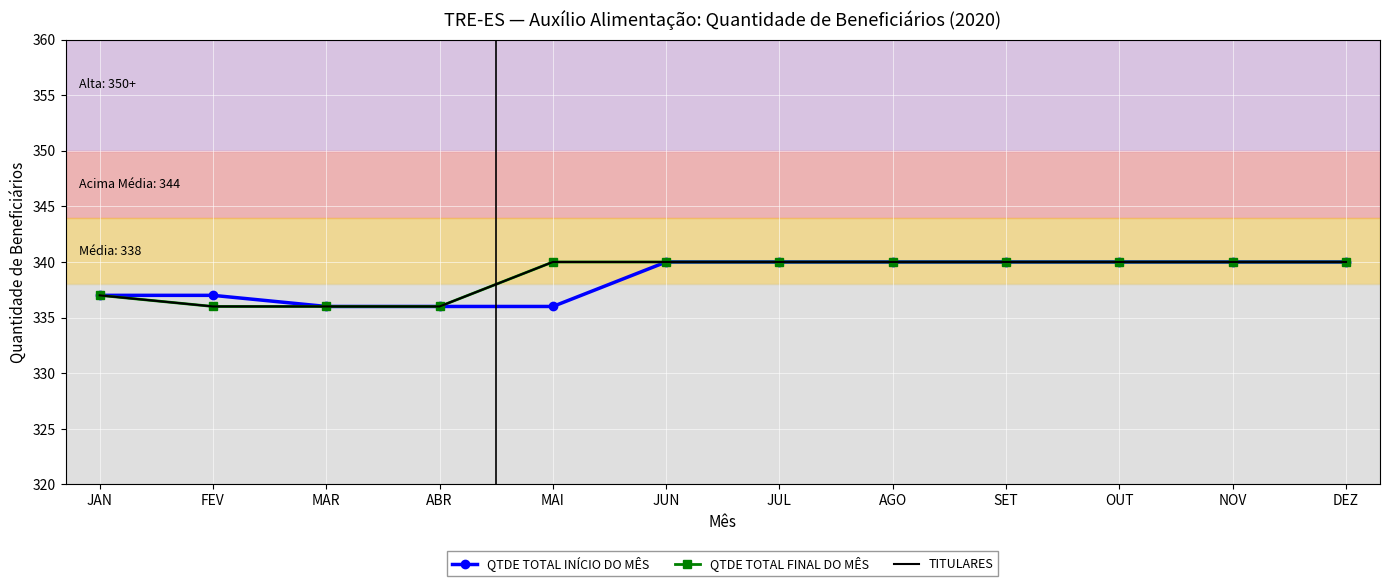

Reading left to right, extract all data points from this chart.

QTDE TOTAL INÍCIO DO MÊS: JAN=337	FEV=337	MAR=336	ABR=336	MAI=336	JUN=340	JUL=340	AGO=340	SET=340	OUT=340	NOV=340	DEZ=340
QTDE TOTAL FINAL DO MÊS: JAN=337	FEV=336	MAR=336	ABR=336	MAI=340	JUN=340	JUL=340	AGO=340	SET=340	OUT=340	NOV=340	DEZ=340
TITULARES: JAN=337	FEV=336	MAR=336	ABR=336	MAI=340	JUN=340	JUL=340	AGO=340	SET=340	OUT=340	NOV=340	DEZ=340